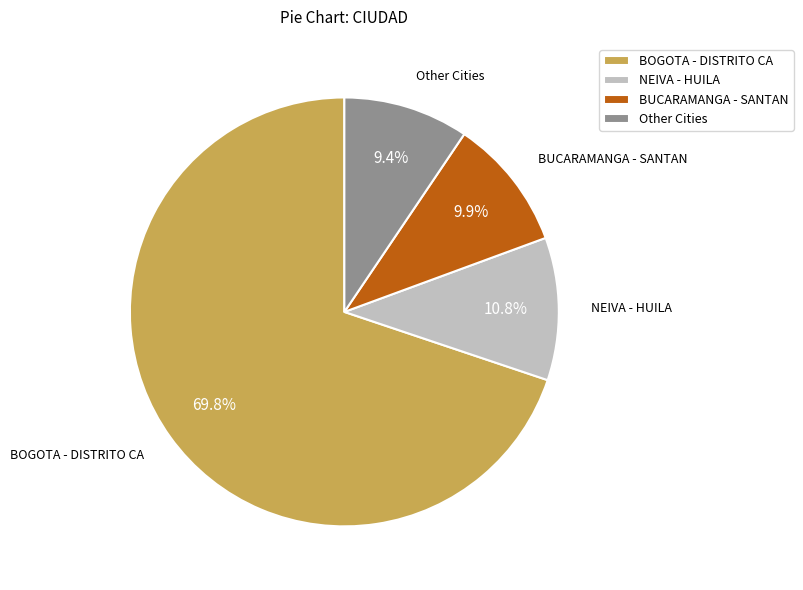

What is the majority slice?

BOGOTA - DISTRITO CA